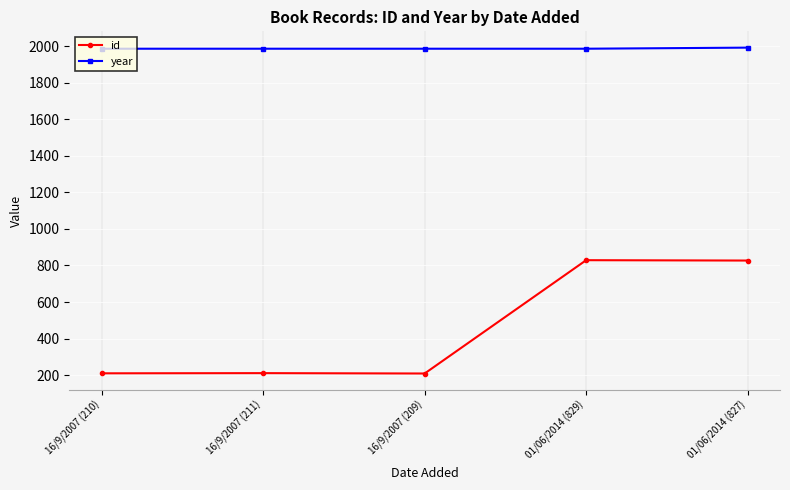

What is the value of the id point at the 5th from the left?

827